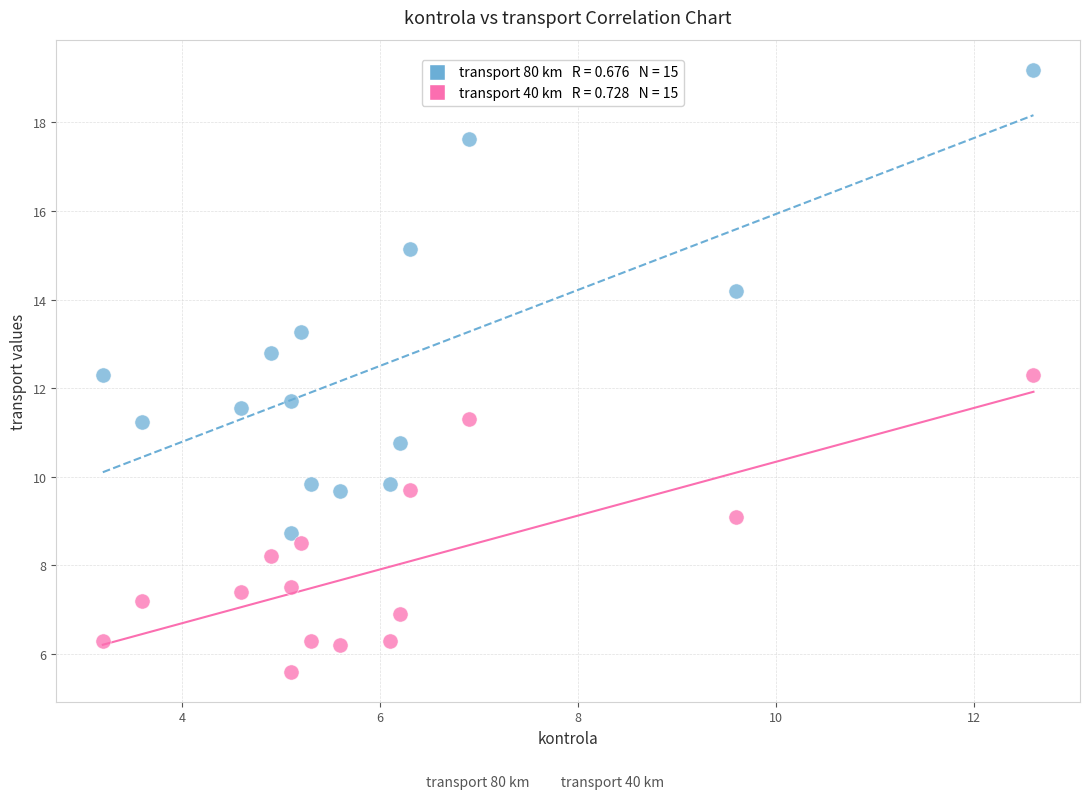

Across all data points, what is the range of X values (max minus min)?

9.4